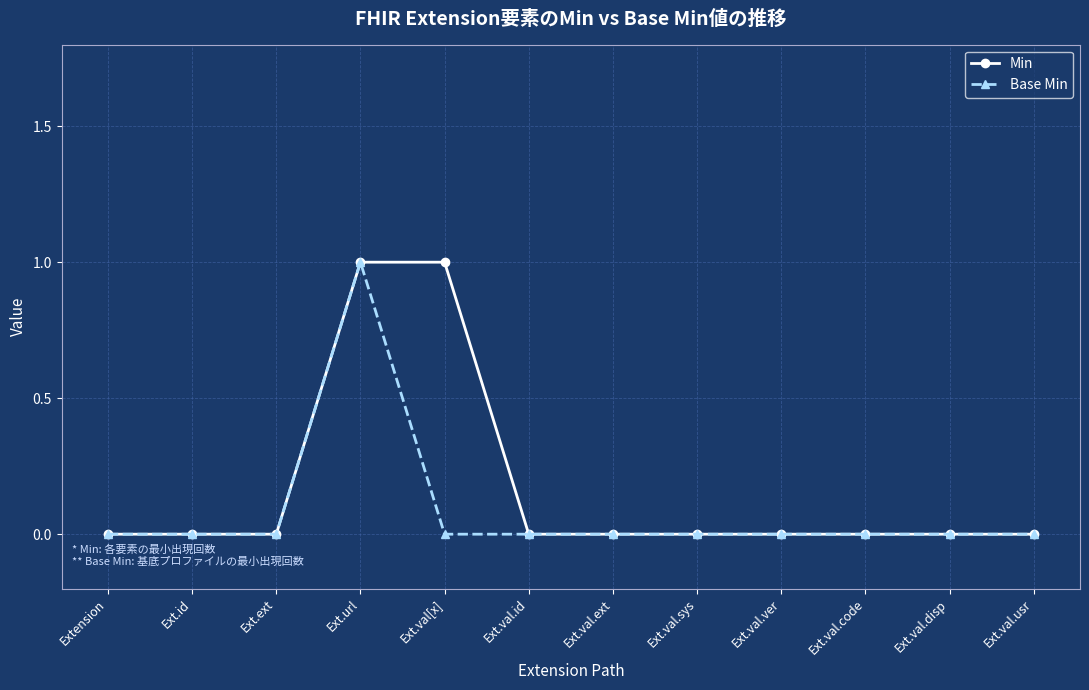

What is the label of the 7th point from the left?

Ext.val.ext